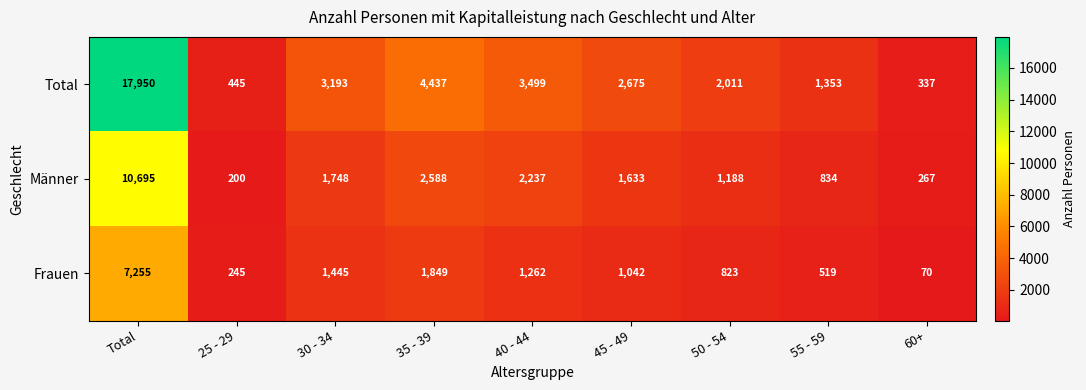

At which category is the sum across all series the highest?

Total